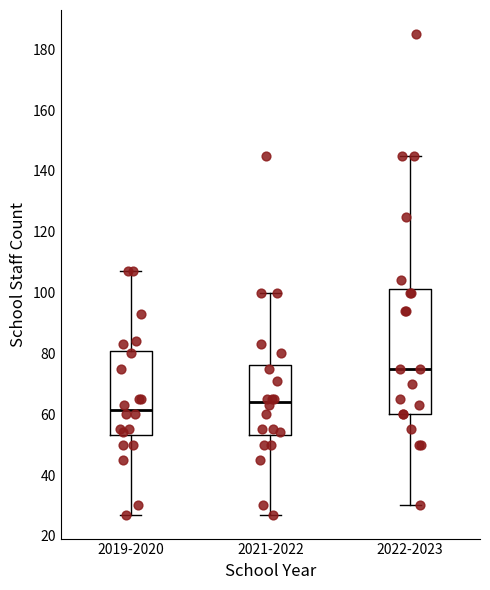

Which box is the tallest, from its lower edge to its upper edge?

2022-2023